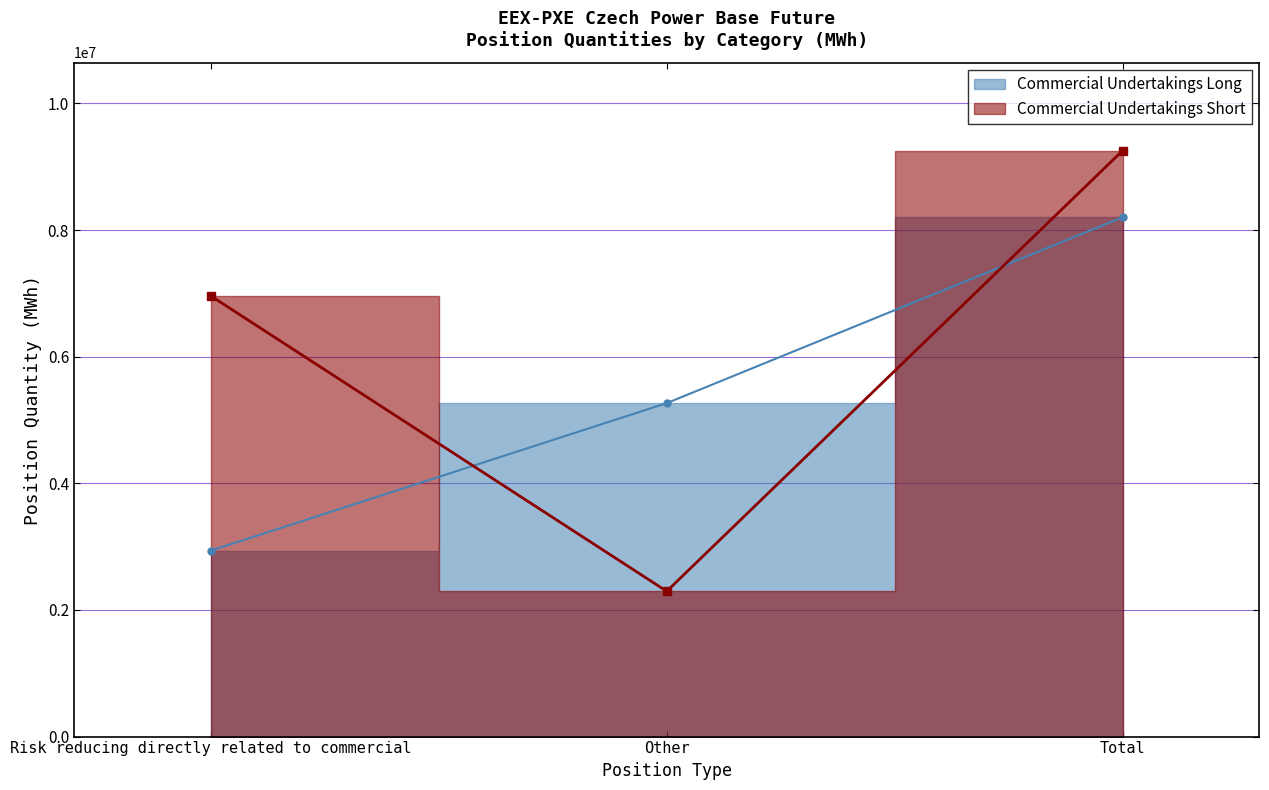

Is the value of Commercial Undertakings Long at Other greater than the value of Commercial Undertakings Short at Risk reducing directly related to commercial?

No